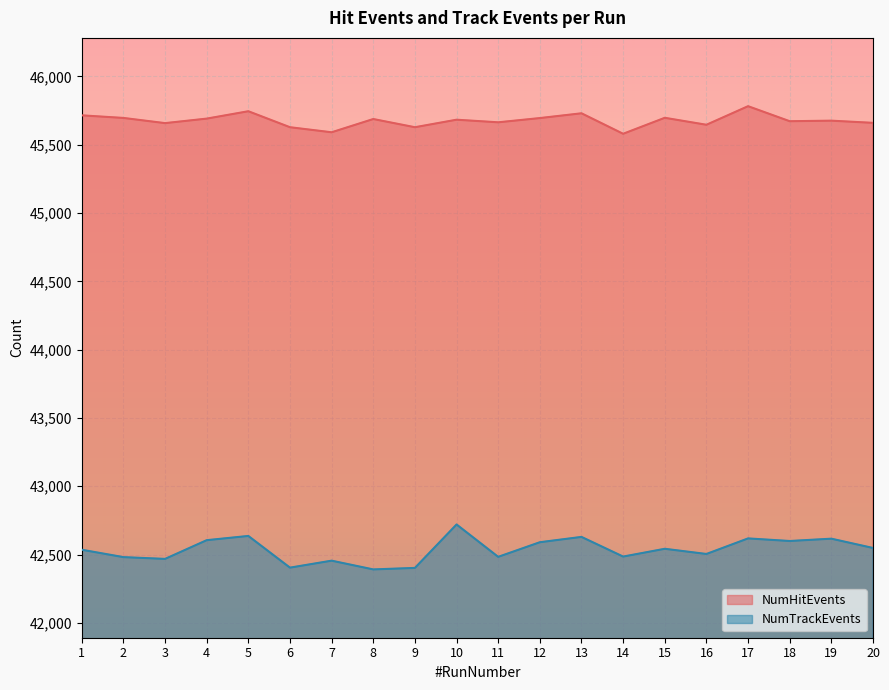

Does the chart display data point markers on the line(s)?

No